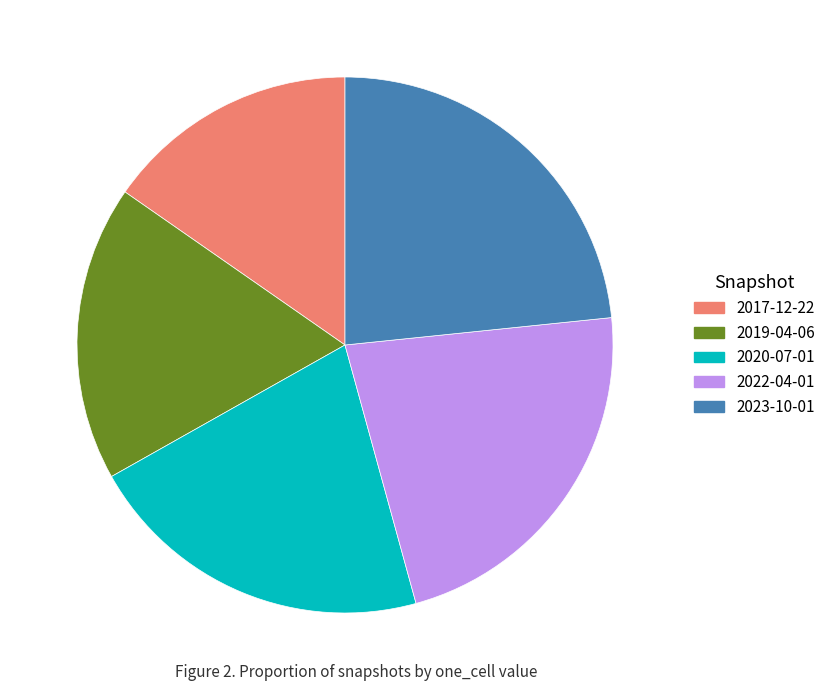

Does 2020-07-01 represent more than half of the total?

No